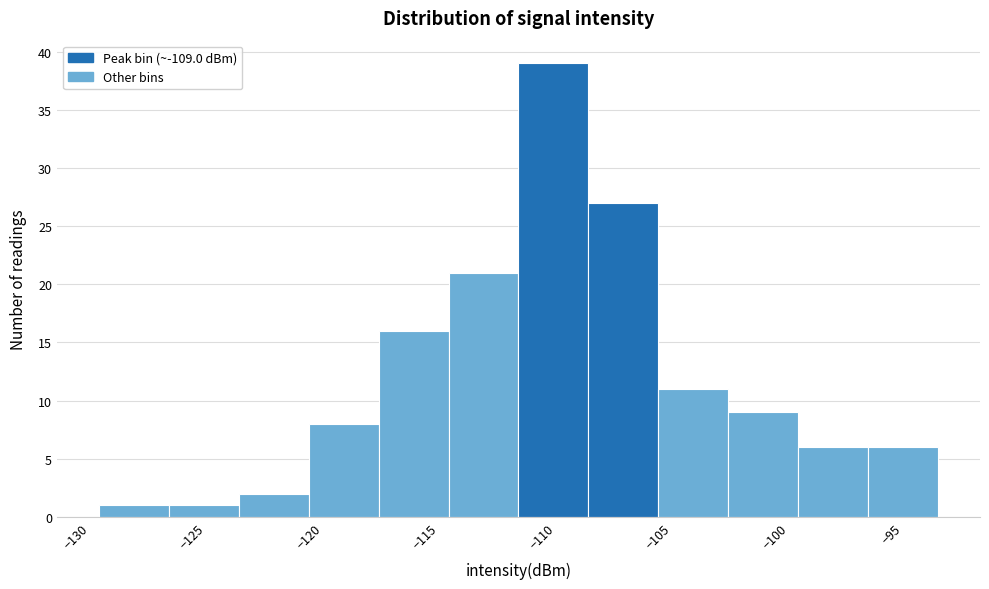

Reading left to right, list every bar in this chart as the range it spans on the x-axis followed by its height. The values are not printed on the chart, so give them approximately, as read against the axis.

-129 to -126: 1
-126 to -123: 1
-123 to -120: 2
-120 to -117: 8
-117 to -114: 16
-114 to -111: 21
-111 to -108: 39
-108 to -105: 27
-105 to -102: 11
-102 to -99: 9
-99 to -96: 6
-96 to -93: 6